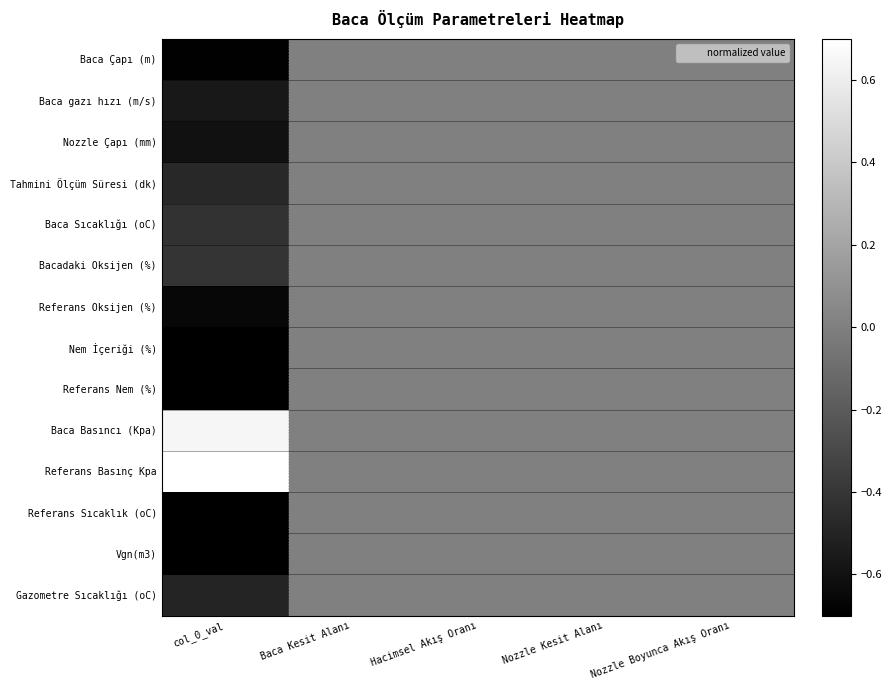

Which category has the lowest value across all series?

col_0_val